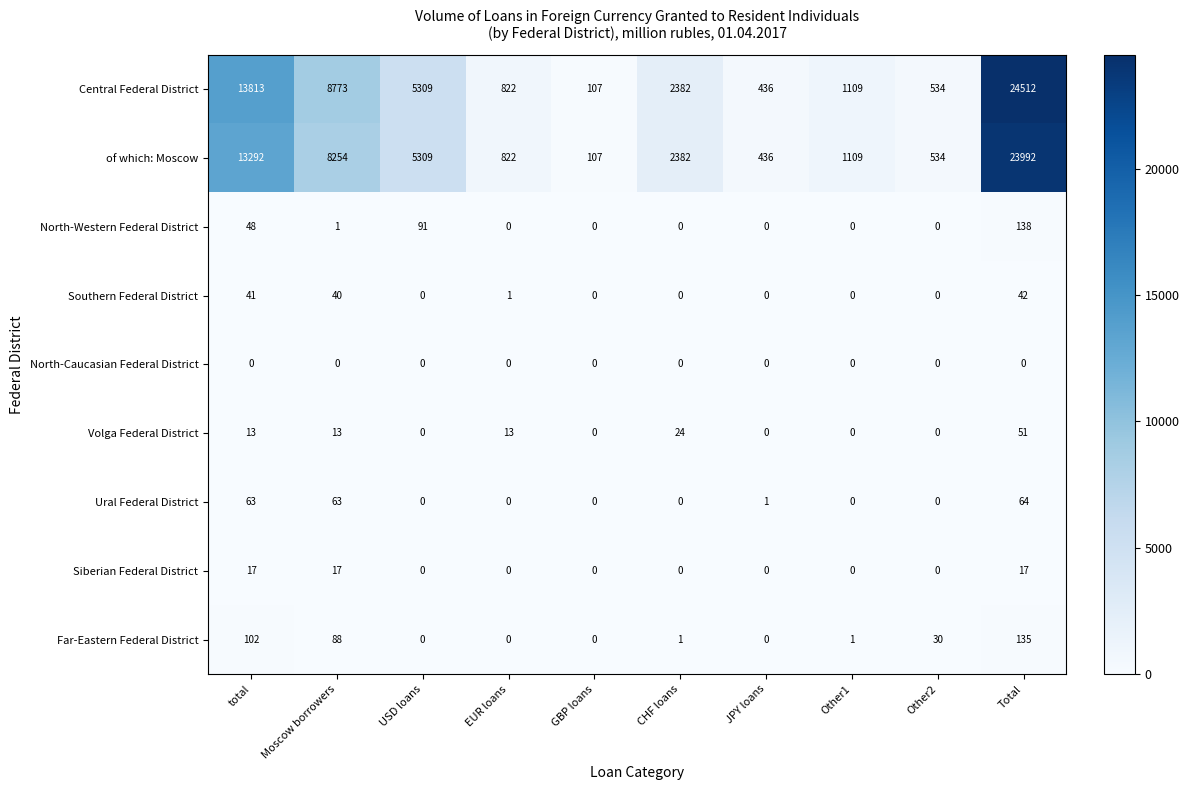

Count the number of data series in this chart.

9